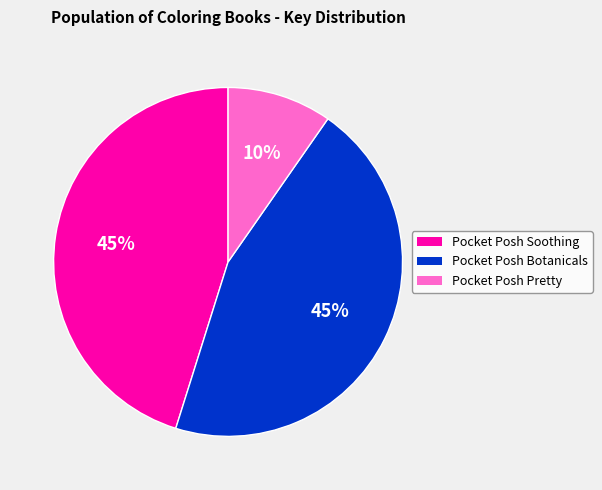

Count the number of slices in the pie.

3